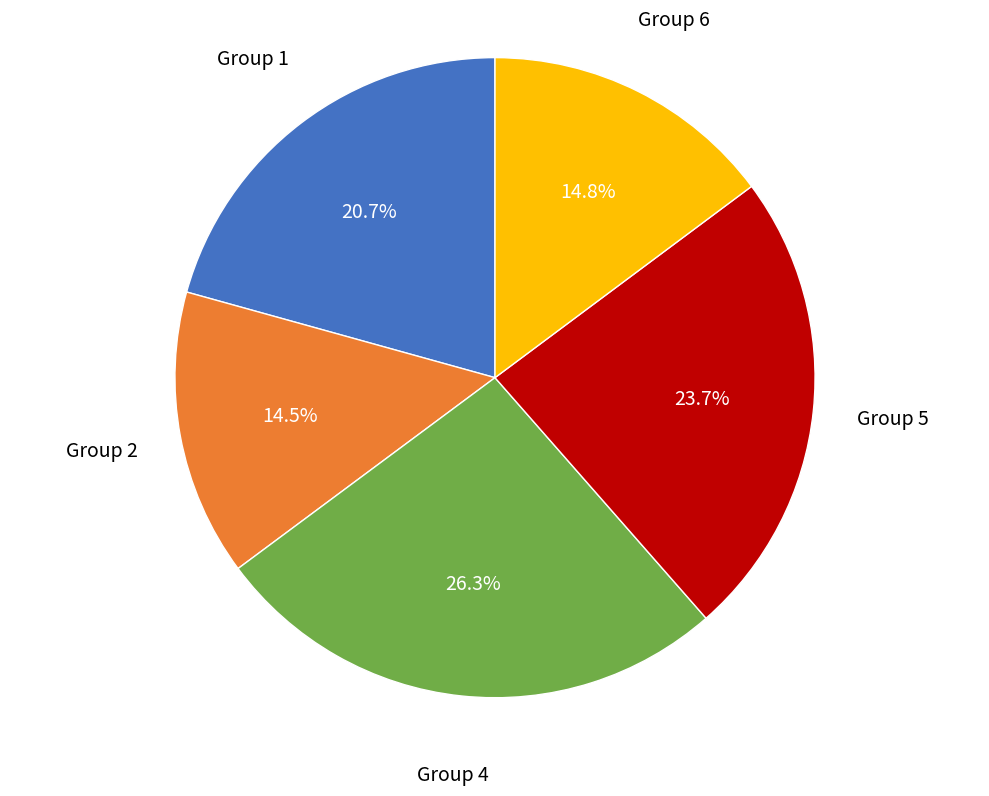

To the nearest percent, what is the average slice percentage?

20%